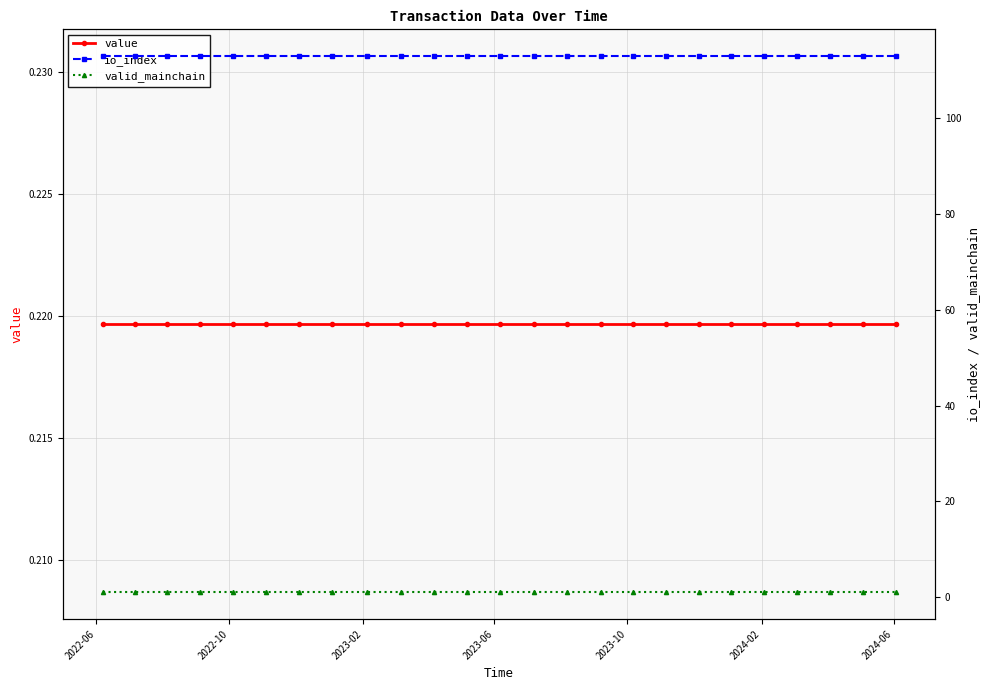

At 2022-06, list the series in order from largest to smallest.

io_index, valid_mainchain, value